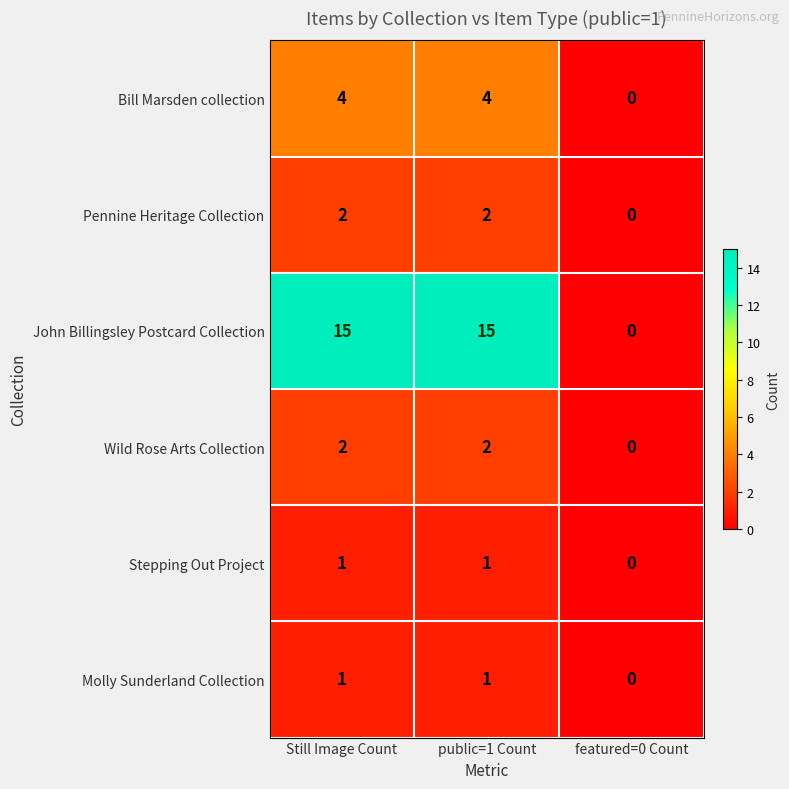

At which label is Stepping Out Project closest to 0?

featured=0 Count